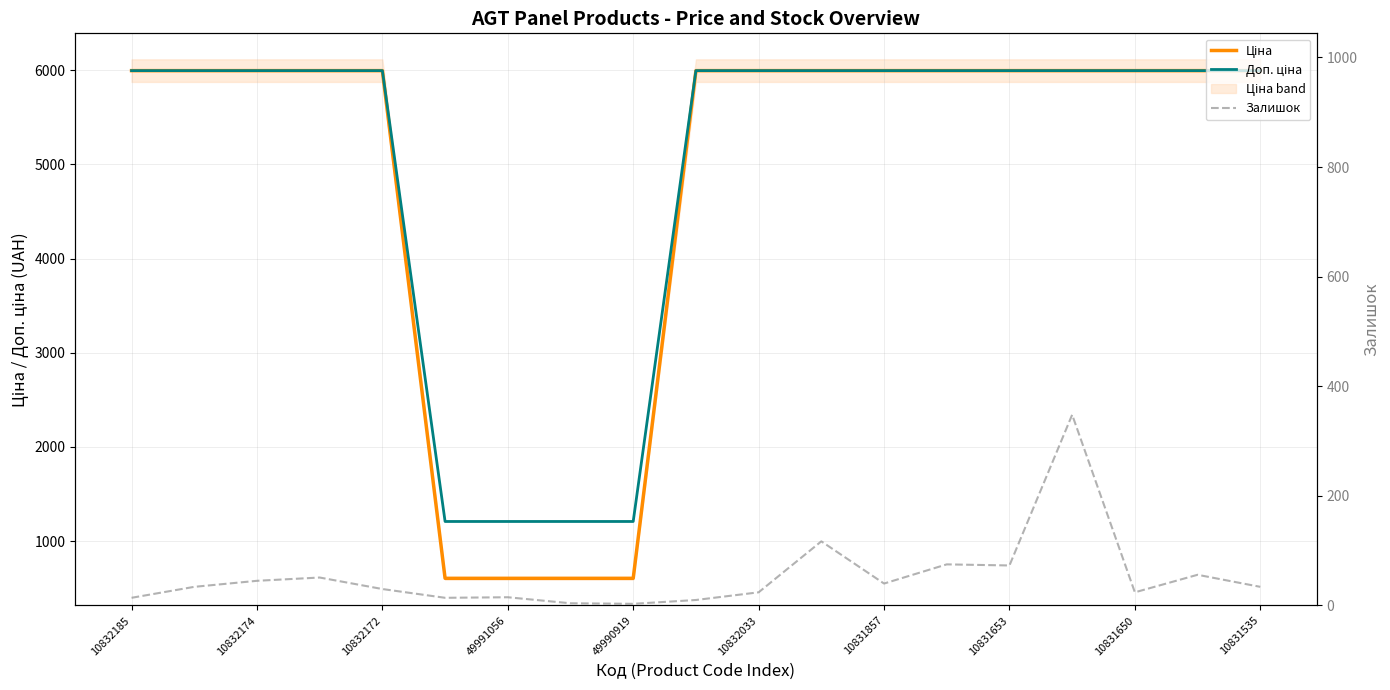

True or false: Залишок and Ціна intersect in this chart.

False